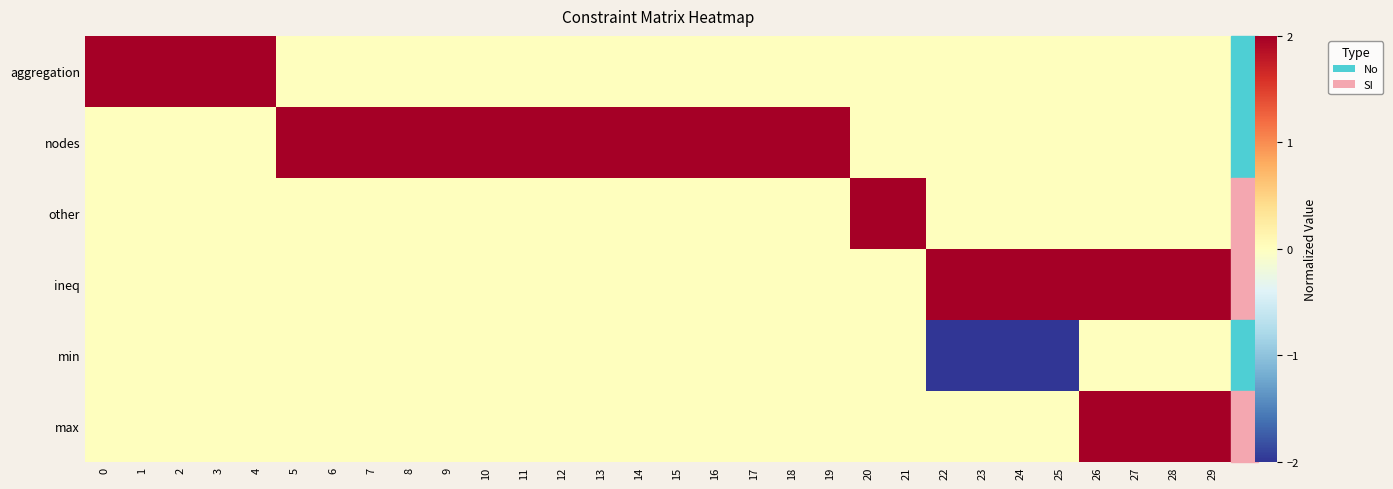

List the series in order of their peak value, lowest first.

min, aggregation, nodes, other, ineq, max